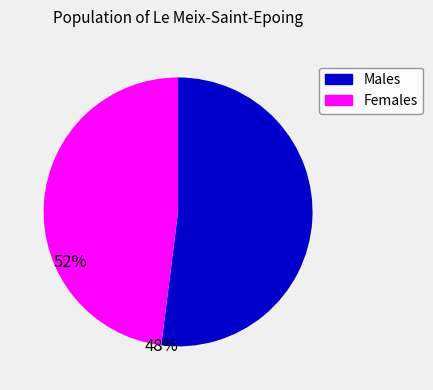

Is the sum of Males and Females greater than half?

Yes